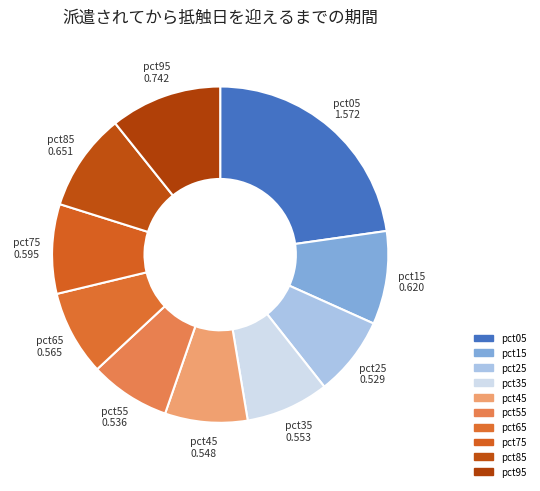

To the nearest percent, what portion does pct15 represent?

9%